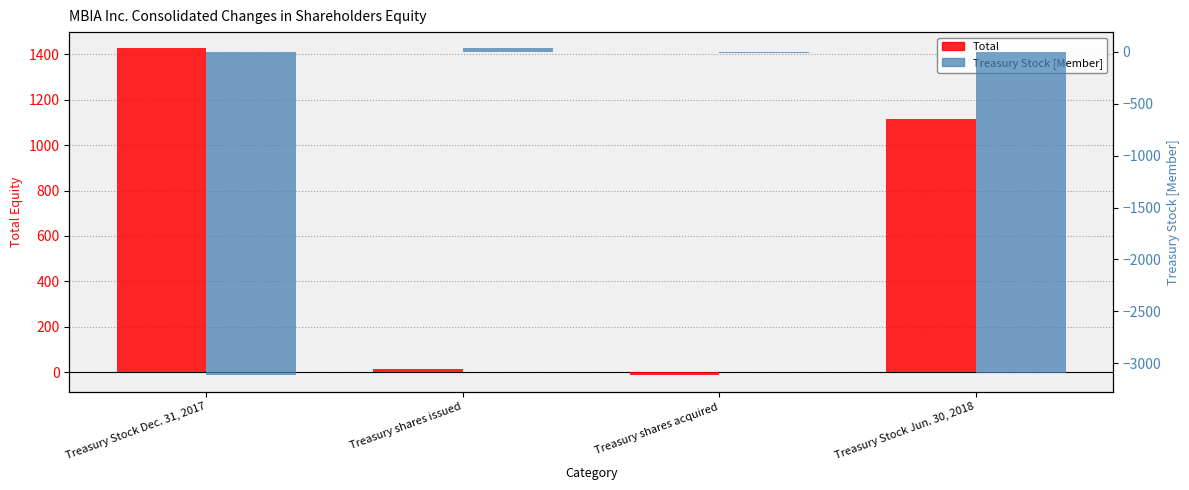

What is the difference between the highest and lowest values at Treasury shares issued?

21